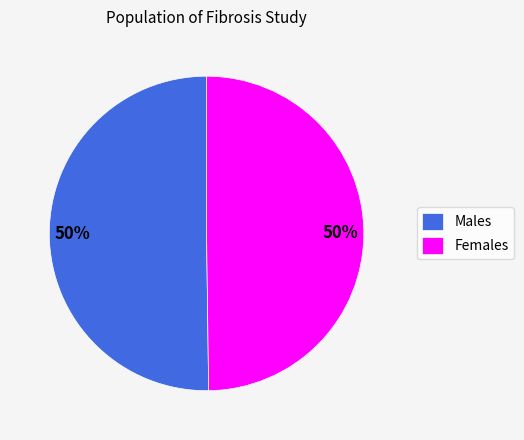

Approximately how many times larger is the value at Males compared to Females?

1.0